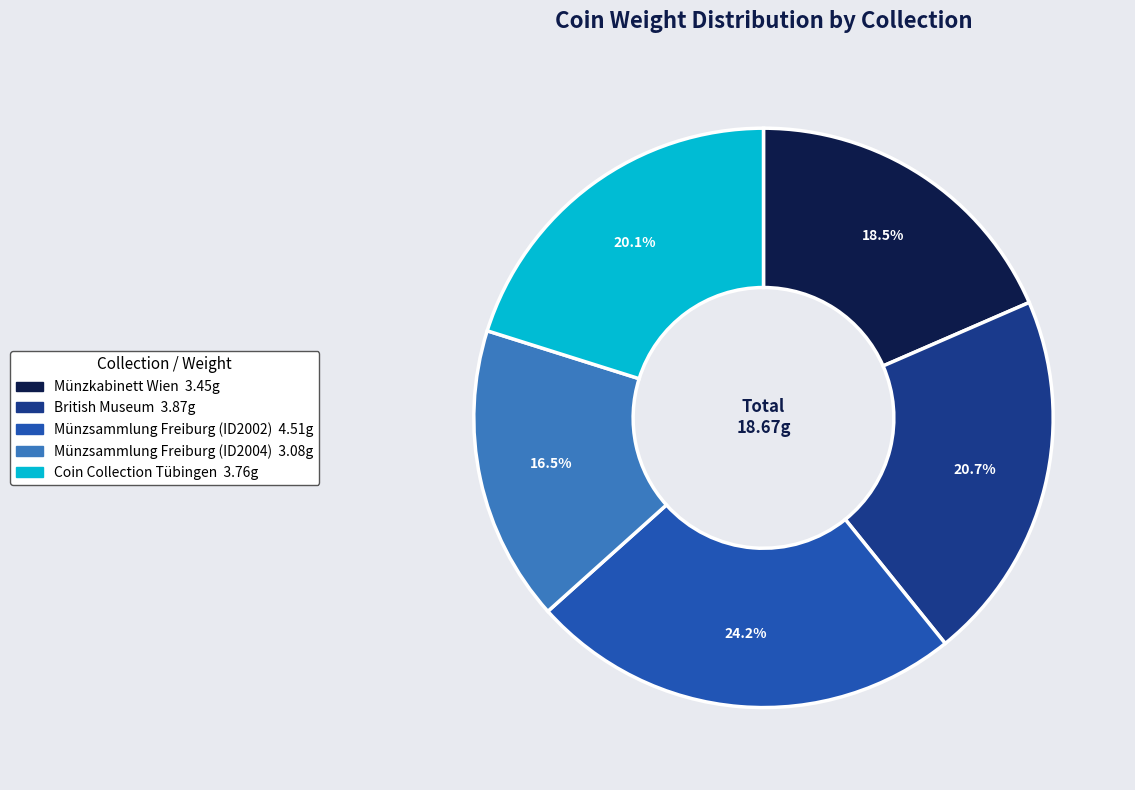

Combined, what portion of the pie is Münzsammlung Freiburg (ID2002) and British Museum?

44.9%